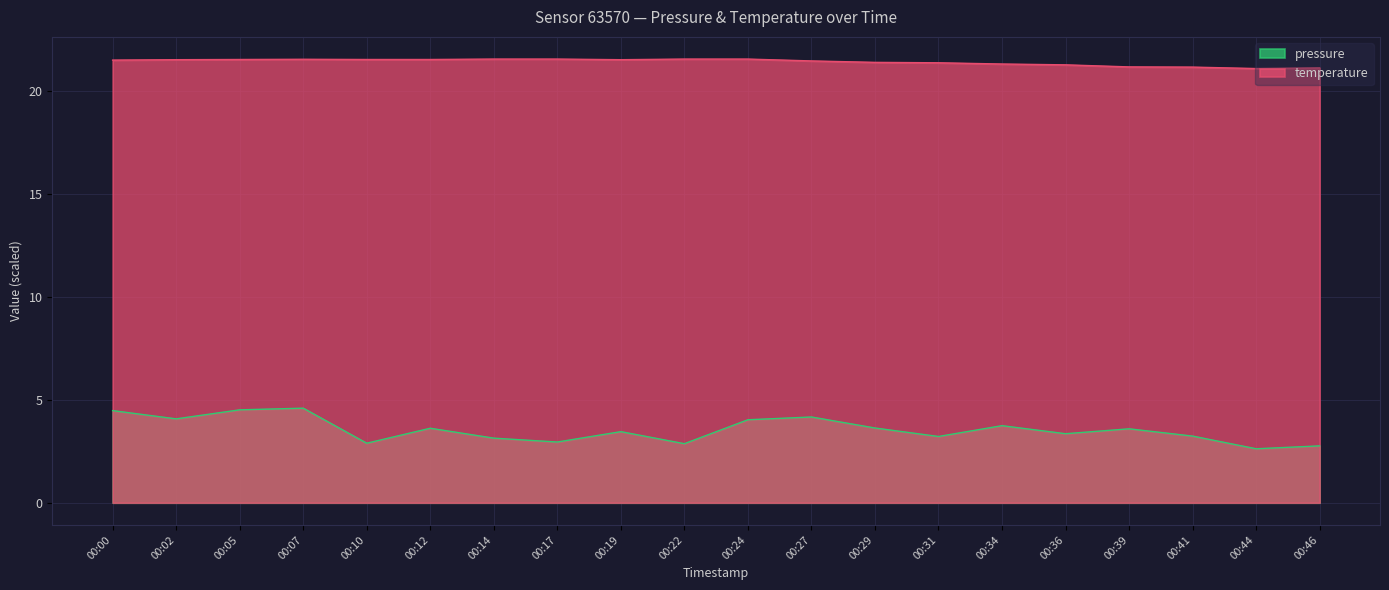

How many data points does each series have?

20